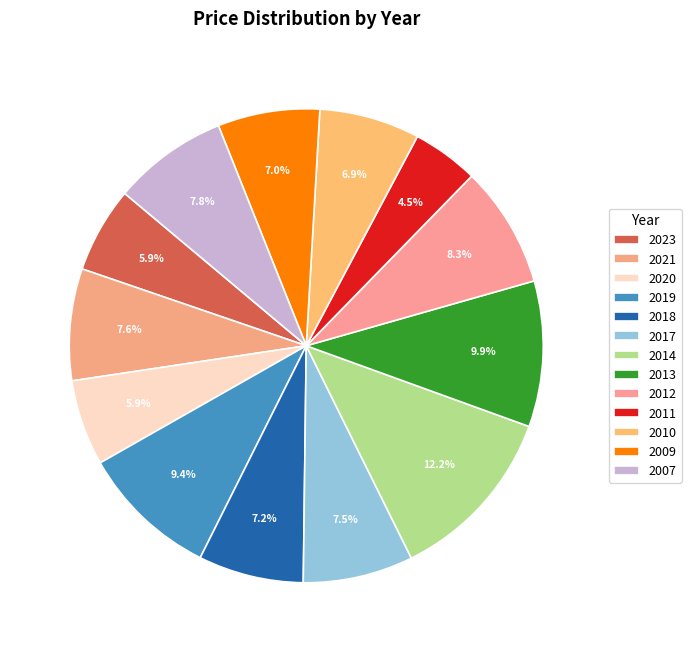

Rank the categories by value from lowest to highest.

2011, 2023, 2020, 2010, 2009, 2018, 2017, 2021, 2007, 2012, 2019, 2013, 2014